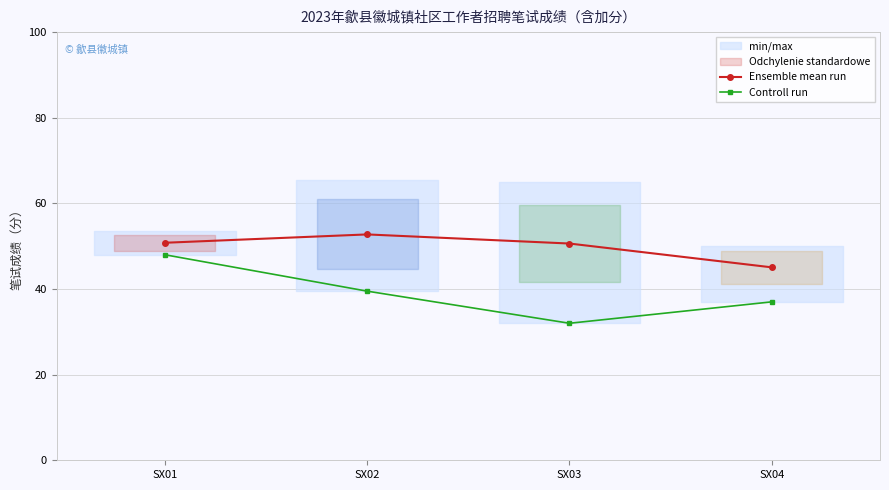

What is the difference between the second highest and second lowest values in the Controll run series?

2.5